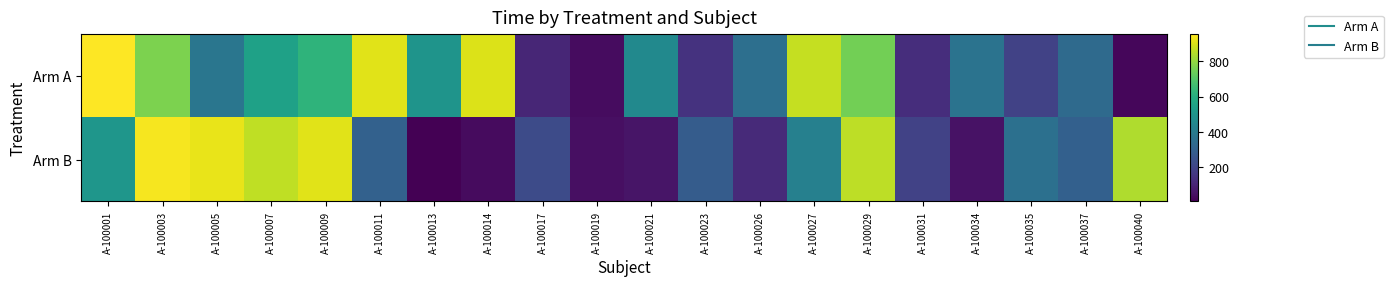

What is the total value across all series at A-100023?

425